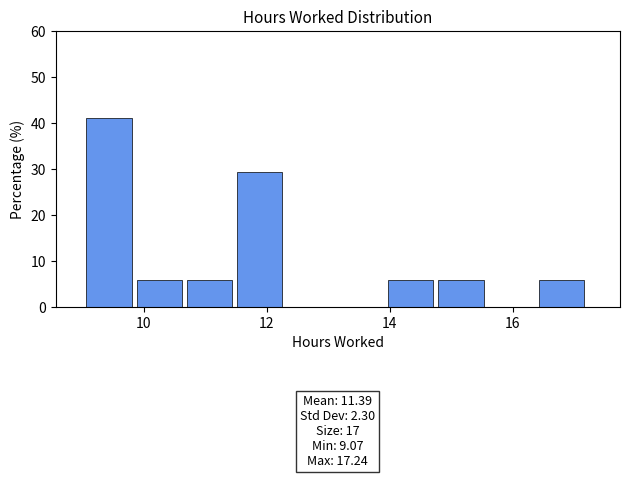

Over which range of the x-axis is the bar tallest?

9.0 to 9.8